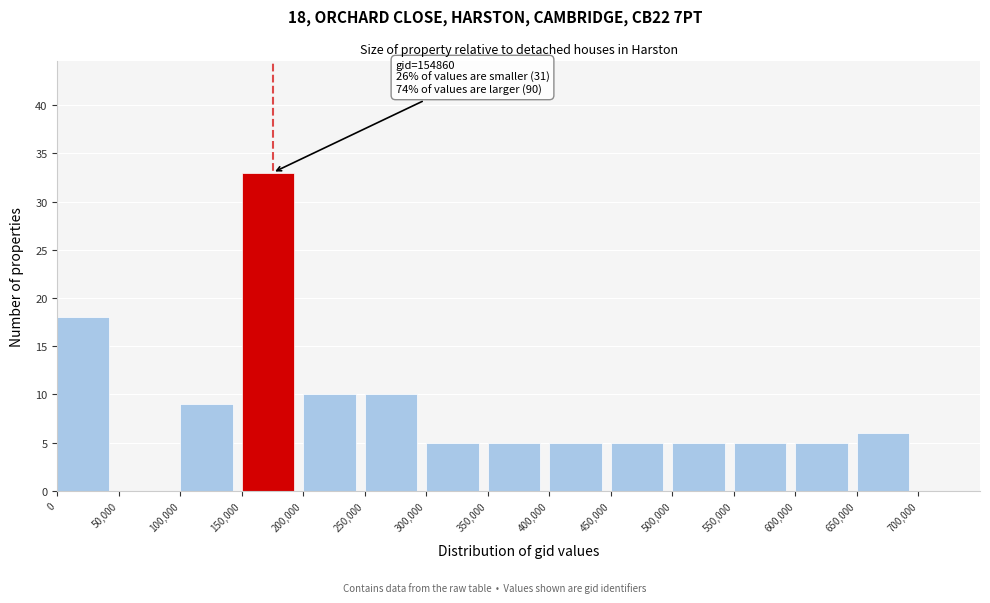

Over which range of the x-axis is the bar tallest?

150,000 to 200,000